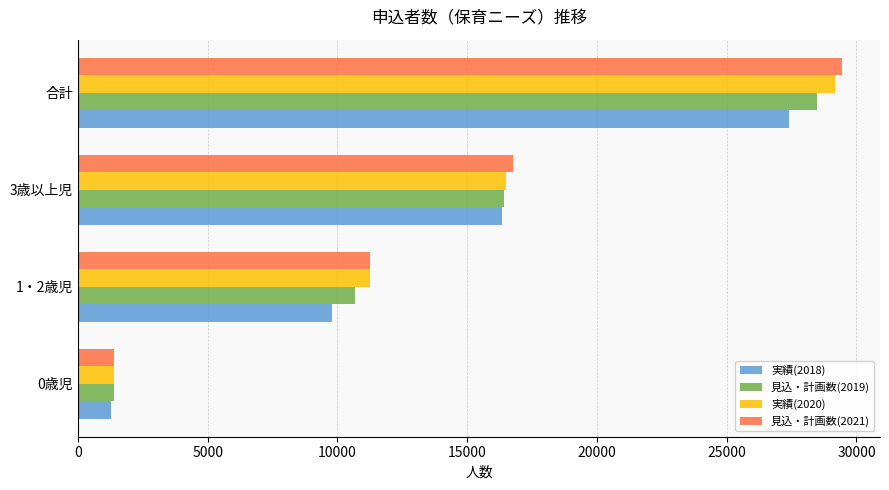

Rank the series by their maximum value, from highest to lowest.

見込・計画数(2021), 実績(2020), 見込・計画数(2019), 実績(2018)